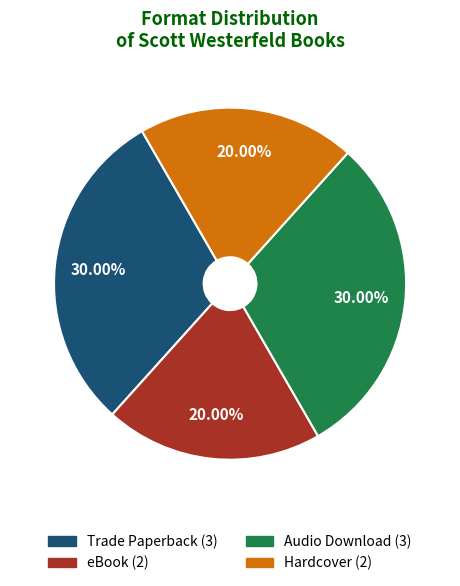

What portion of the pie excludes eBook?

80.0%